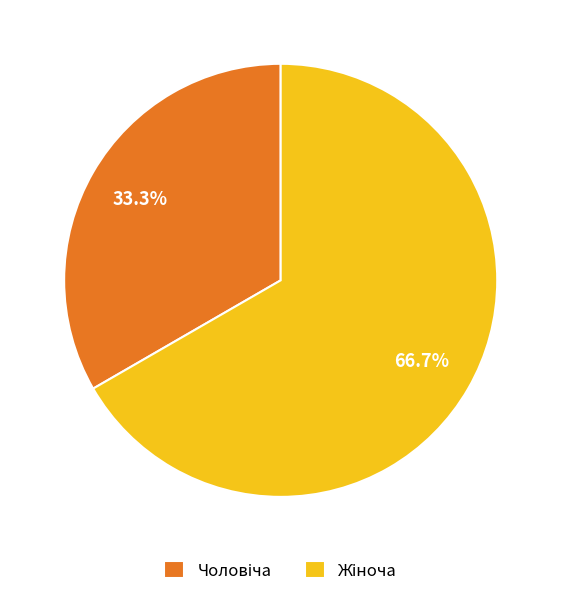

Is there any slice that represents more than half of the pie?

Yes